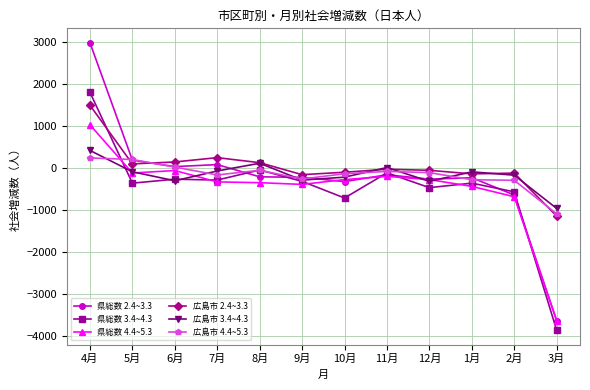

At which category is the sum across all series the highest?

4月